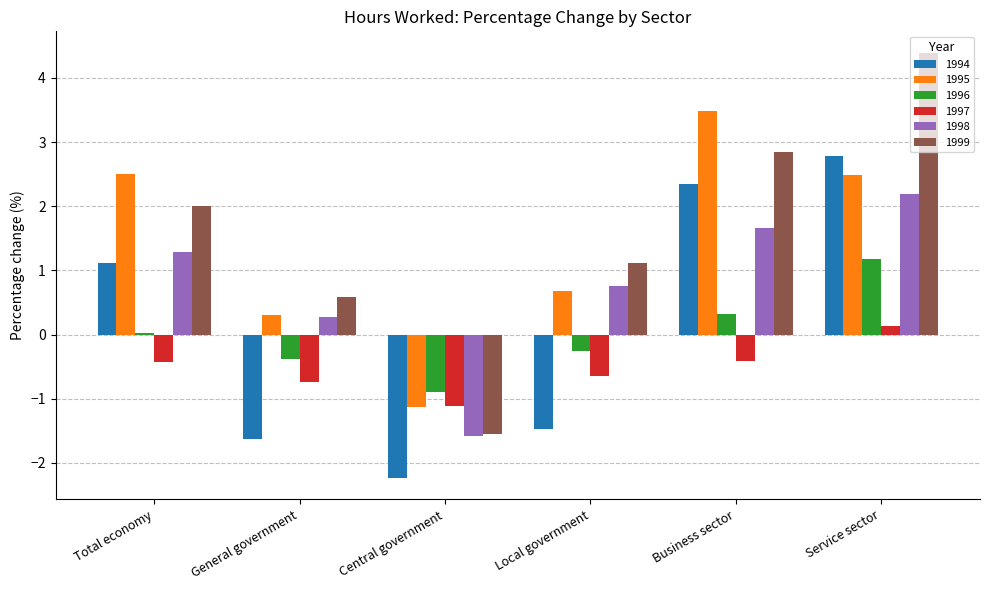

At which category is the sum across all series the highest?

Service sector